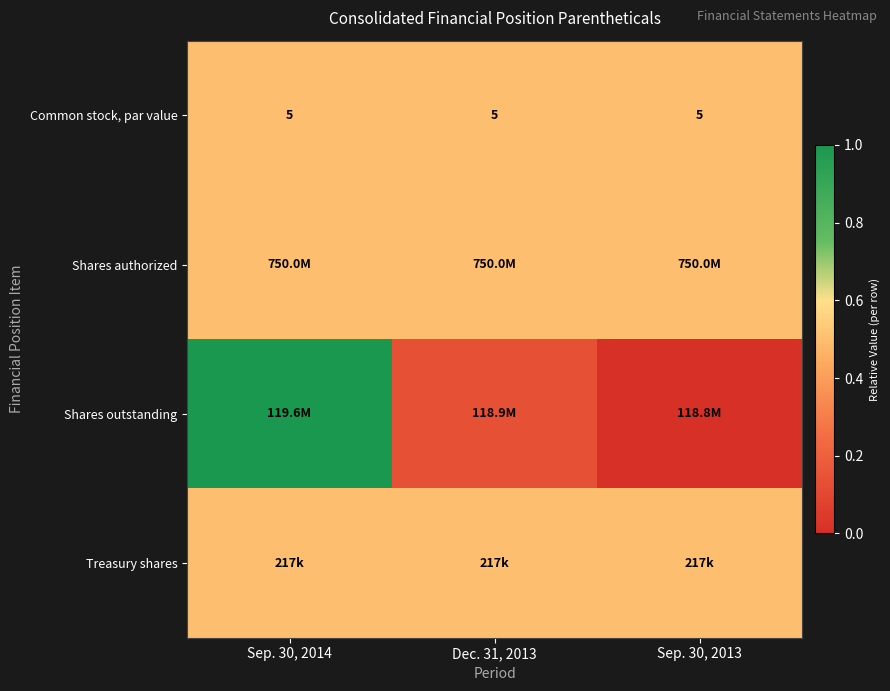

True or false: Common stock, par value has a value of 0.3 at Sep. 30, 2013.

False